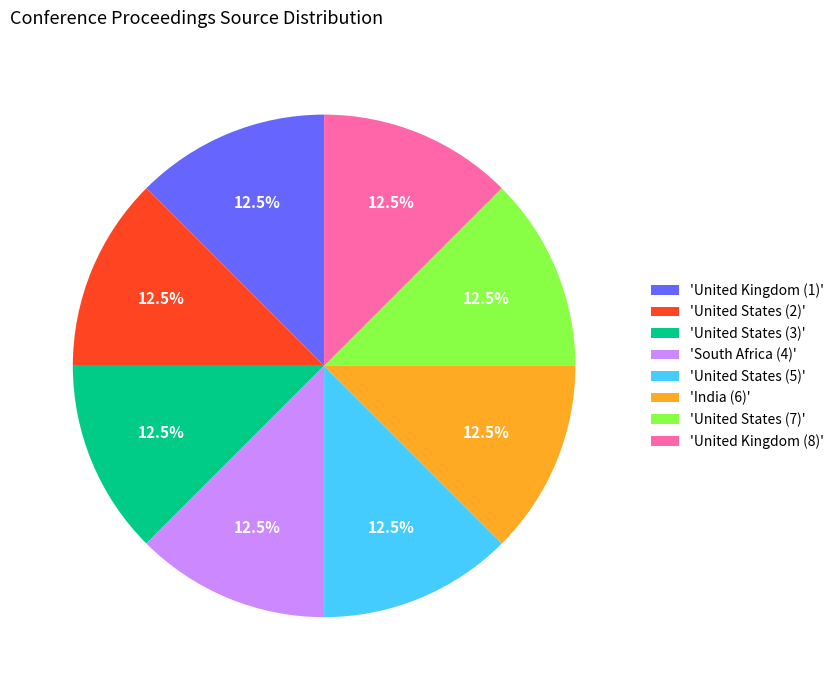

What is the ratio of the value at 'United States (5)' to the value at 'South Africa (4)'?

1.0